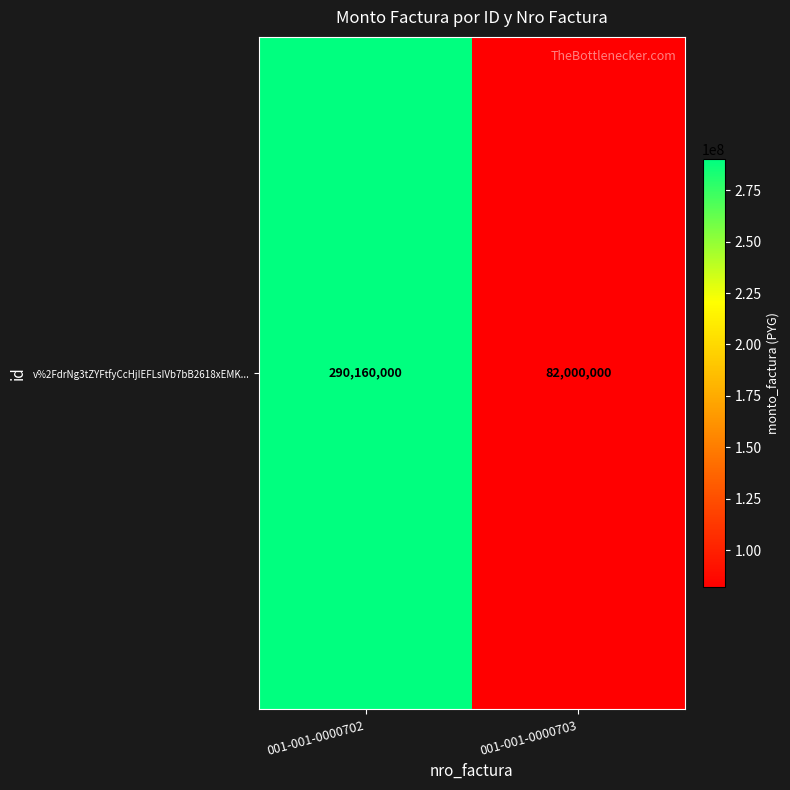

Reading left to right, list all the values displayed in this chart.

290160000	82000000